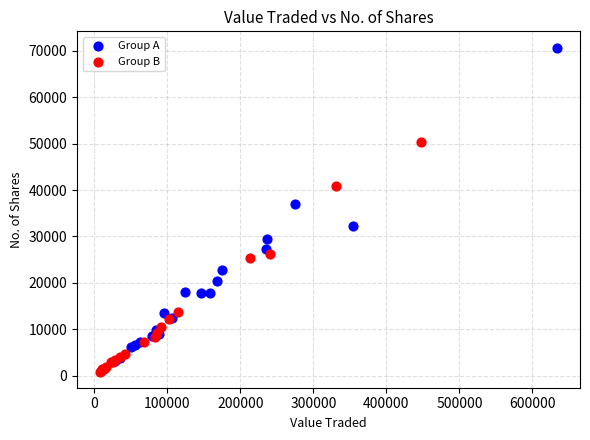

Which series has the largest Y range (max minus min)?

Group A